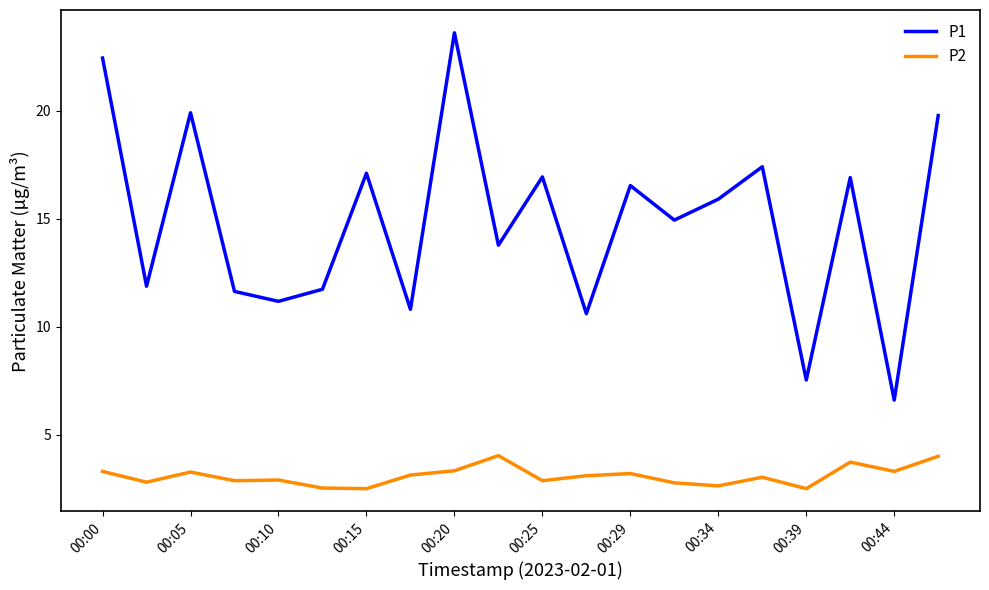

Which series has the largest total across all categories?

P1